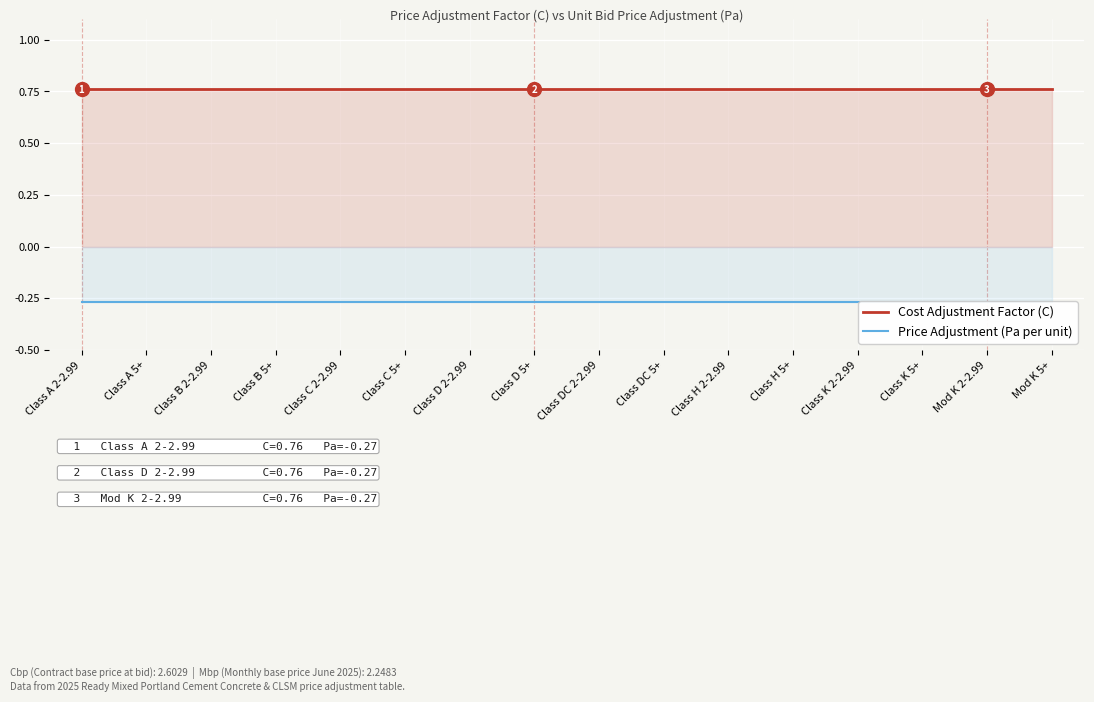

At which category is the sum across all series the highest?

Class A 2-2.99